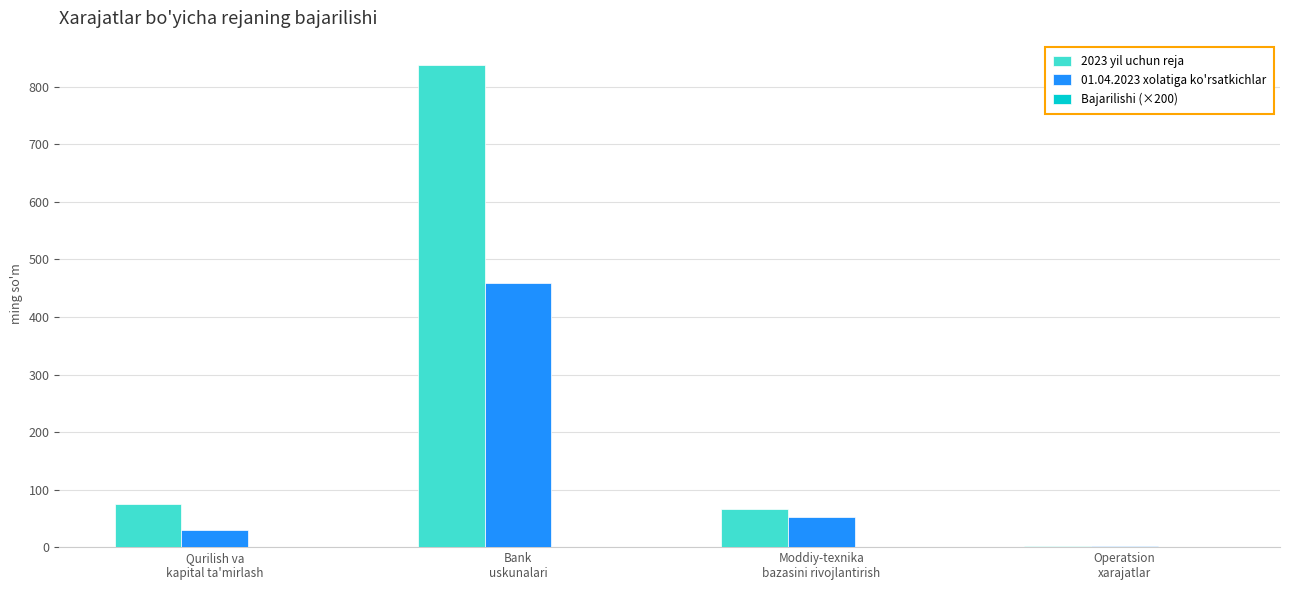

What is the sum of all 2023 yil uchun reja values?

981.6